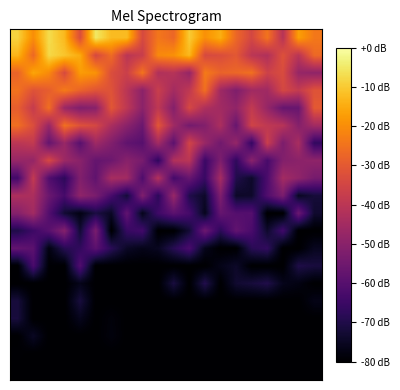

Which category has the lowest value across all series?

16